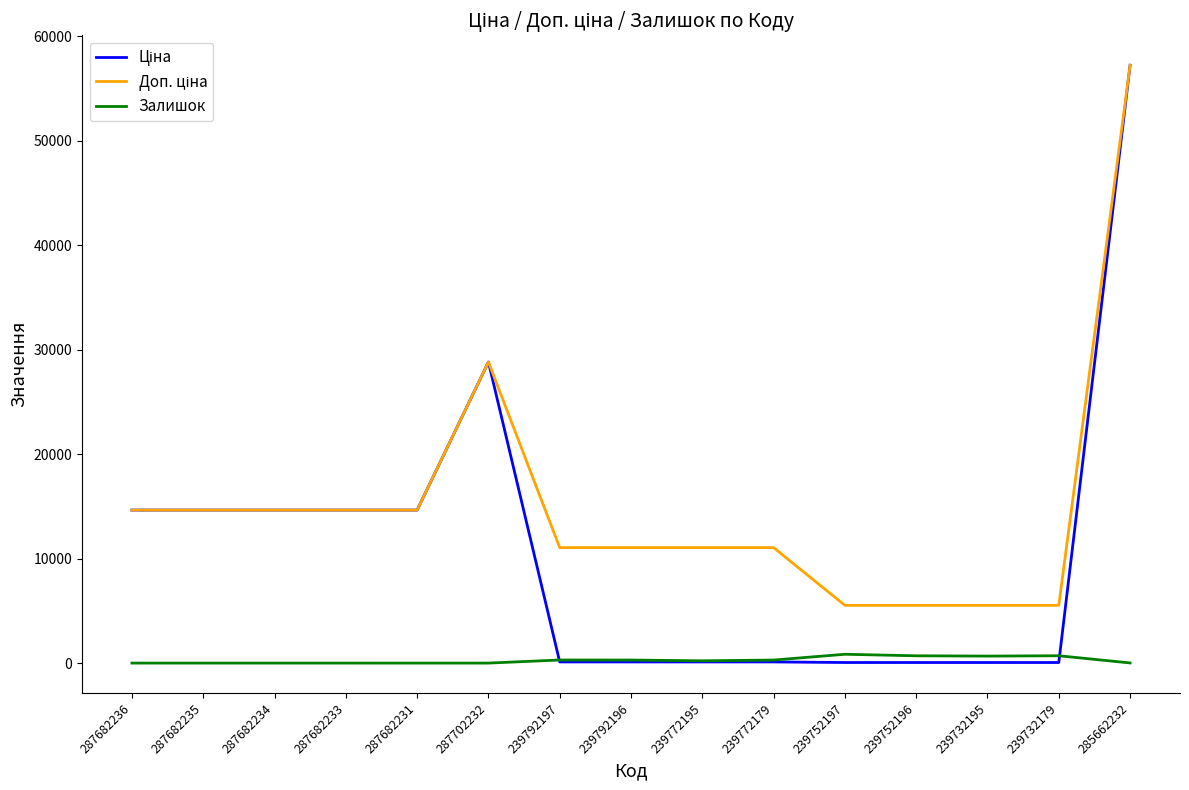

Is it true that Залишок equals 13.0 at 285662232?

True